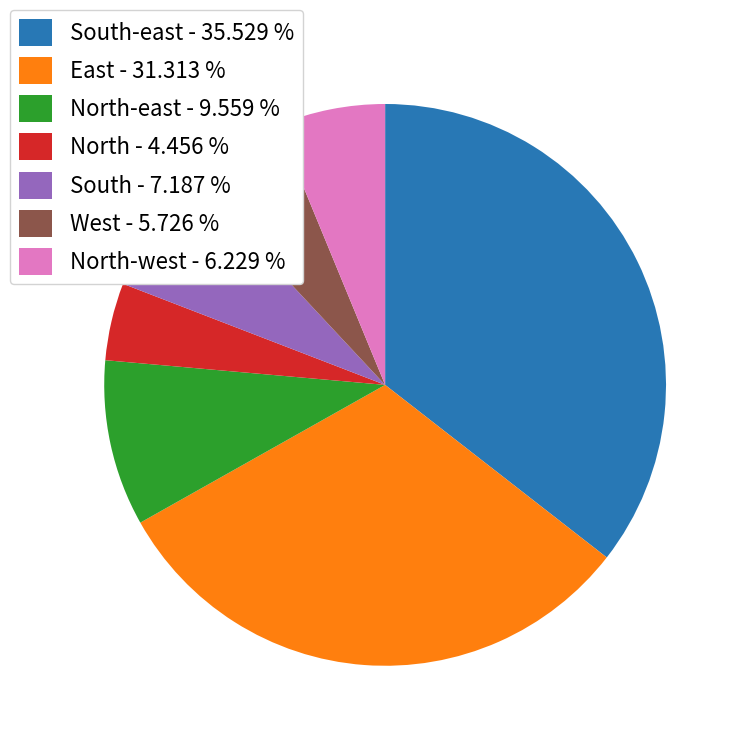

How many slices are in this pie chart?

7